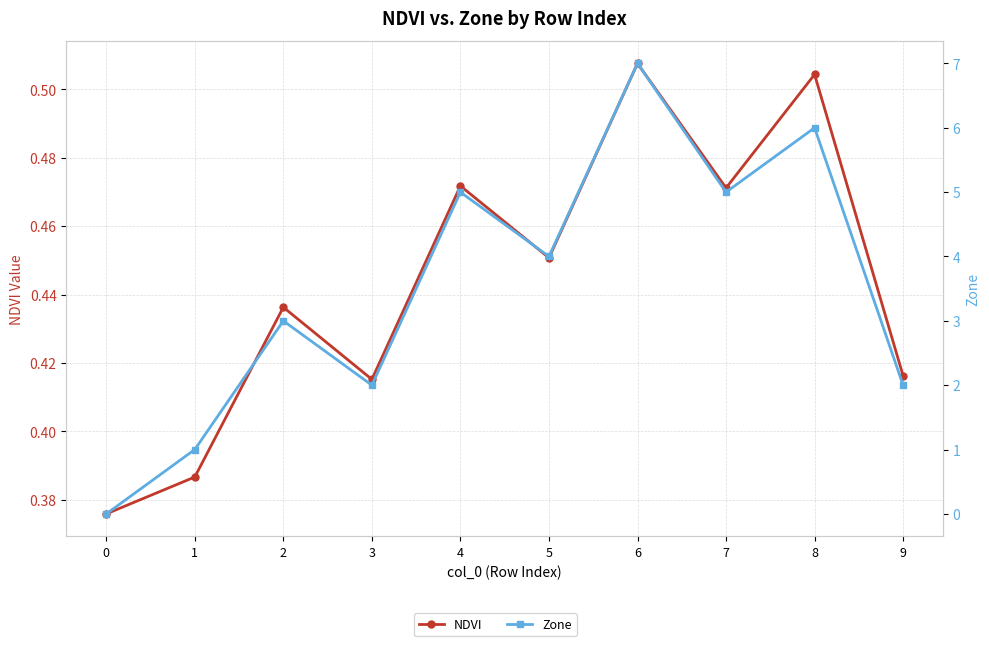

Is the value of Zone at 2 greater than the value of NDVI at 5?

Yes